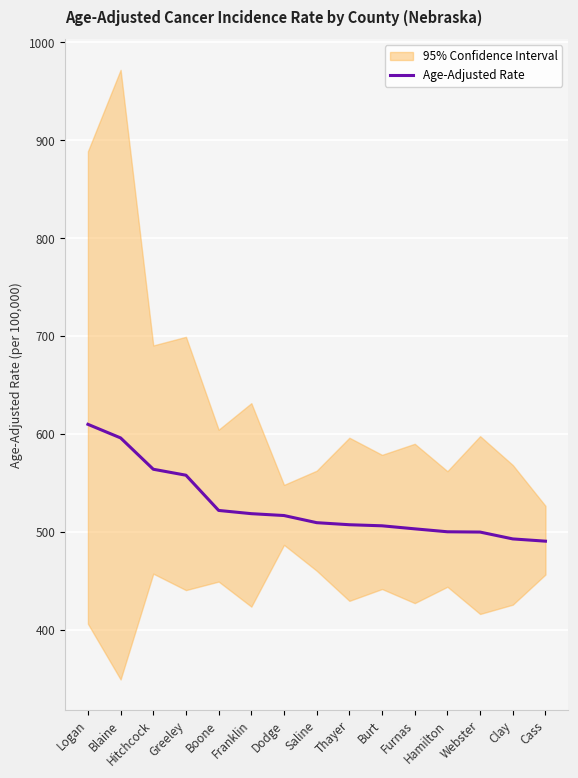

The value at Blaine is 595.9. True or false?

True